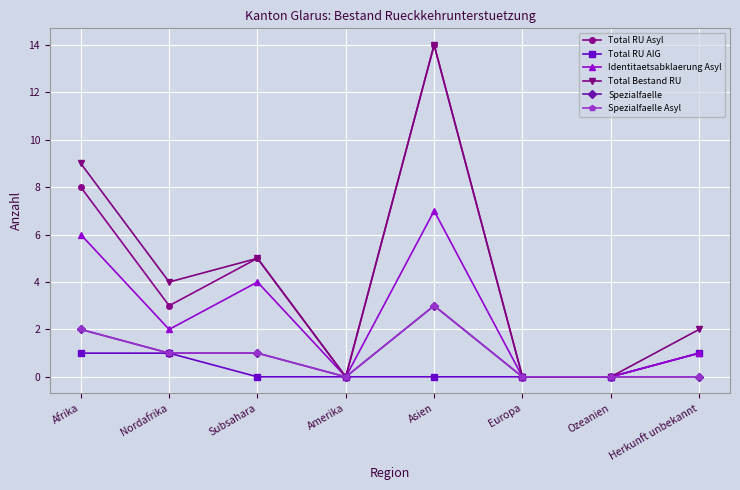

Between Ozeanien and Subsahara, which is larger?

Subsahara